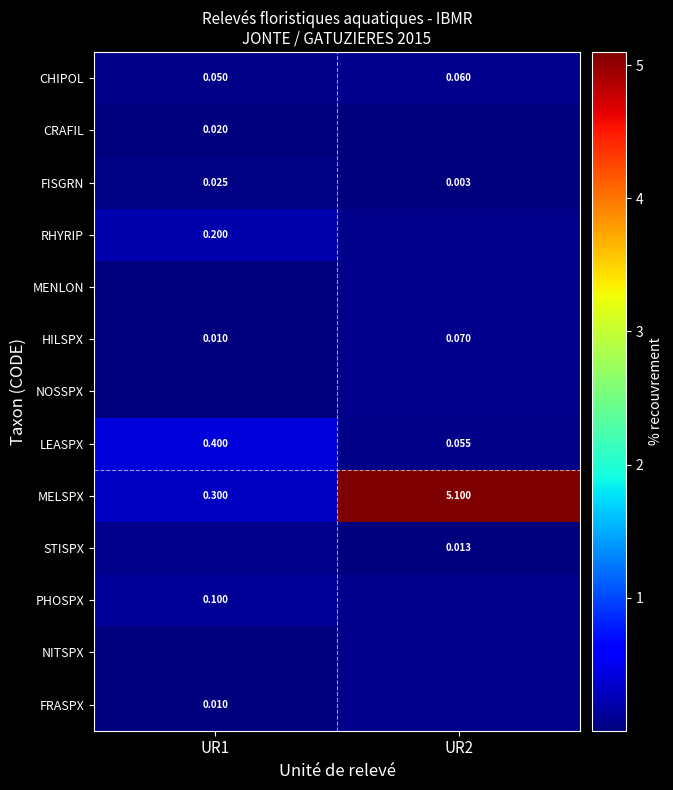

At UR2, list the series in order from smallest to largest.

RHYRIP, MENLON, NOSSPX, PHOSPX, NITSPX, FRASPX, CRAFIL, FISGRN, STISPX, LEASPX, CHIPOL, HILSPX, MELSPX